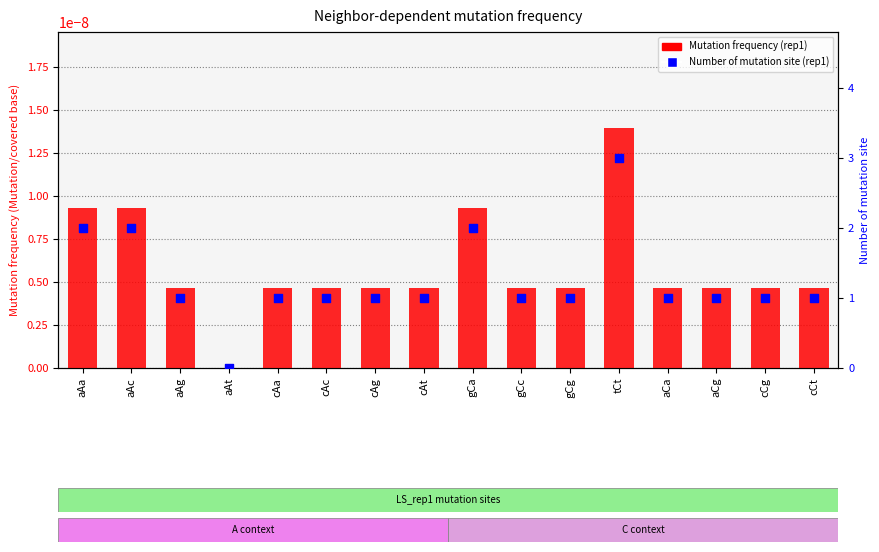

What are all the series names shown in the legend?

Mutation frequency (rep1), Number of mutation site (rep1)